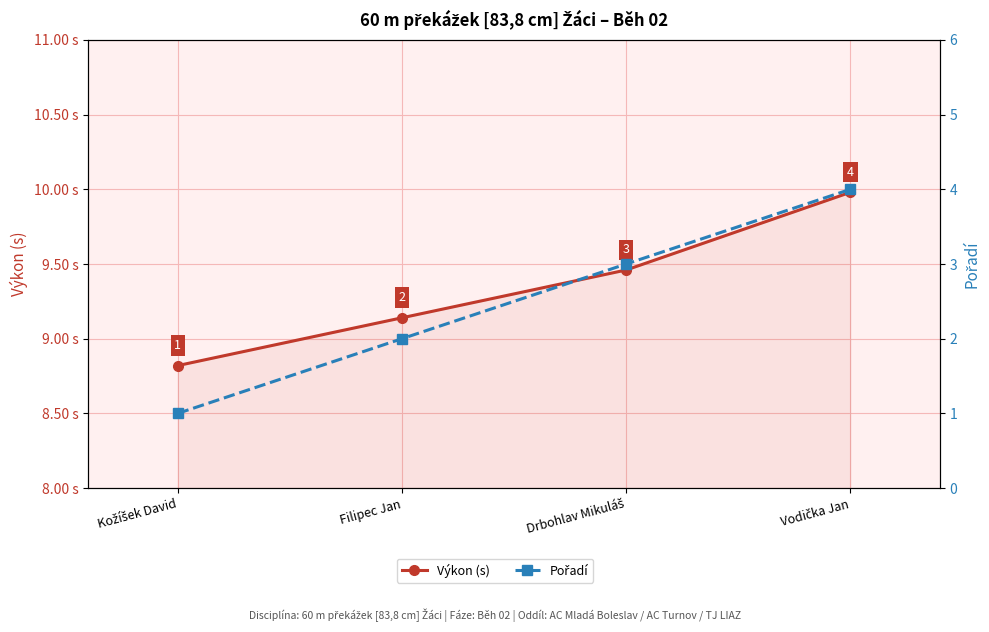

Reading right to left, extract all data points from this chart.

Výkon (s): Vodička Jan=10.0	Drbohlav Mikuláš=9.5	Filipec Jan=9.1	Kožíšek David=8.8
Pořadí: Vodička Jan=4.0	Drbohlav Mikuláš=3.0	Filipec Jan=2.0	Kožíšek David=1.0